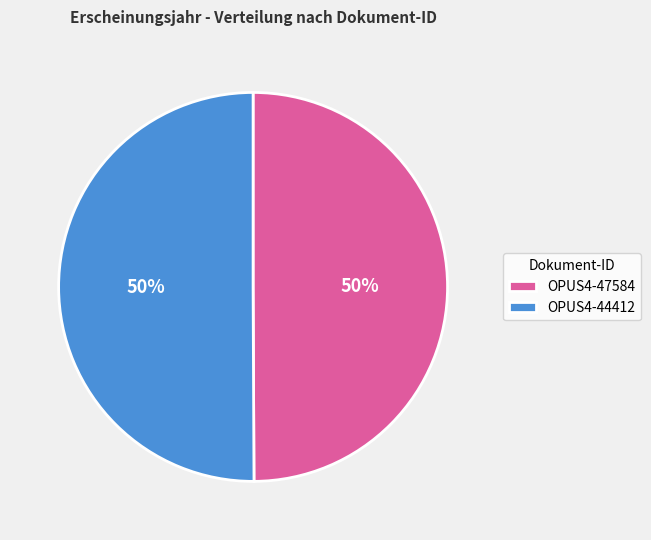

Is the sum of OPUS4-44412 and OPUS4-47584 greater than half?

Yes